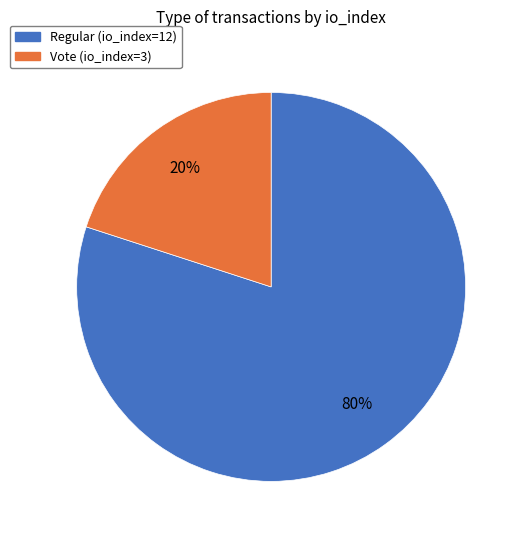

How many slices are in this pie chart?

2